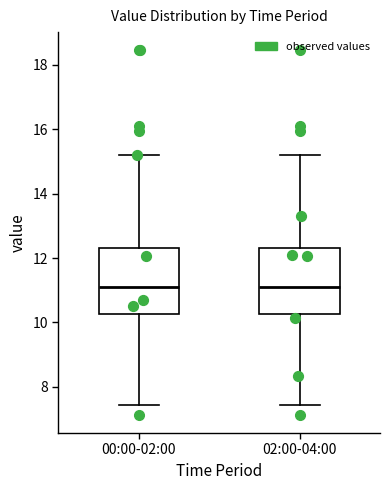

Reading left to right, transcribe this box plot: for each box, give where its median line is, the range the box spans, and where its two whiskers end, as read against the y-axis. The values are not printed on the chart, so give them approximately, as read against the axis.

00:00-02:00: median 11.0, box 10.2 to 12.4, whiskers 7.4 to 15.2
02:00-04:00: median 11.0, box 10.2 to 12.4, whiskers 7.4 to 15.2